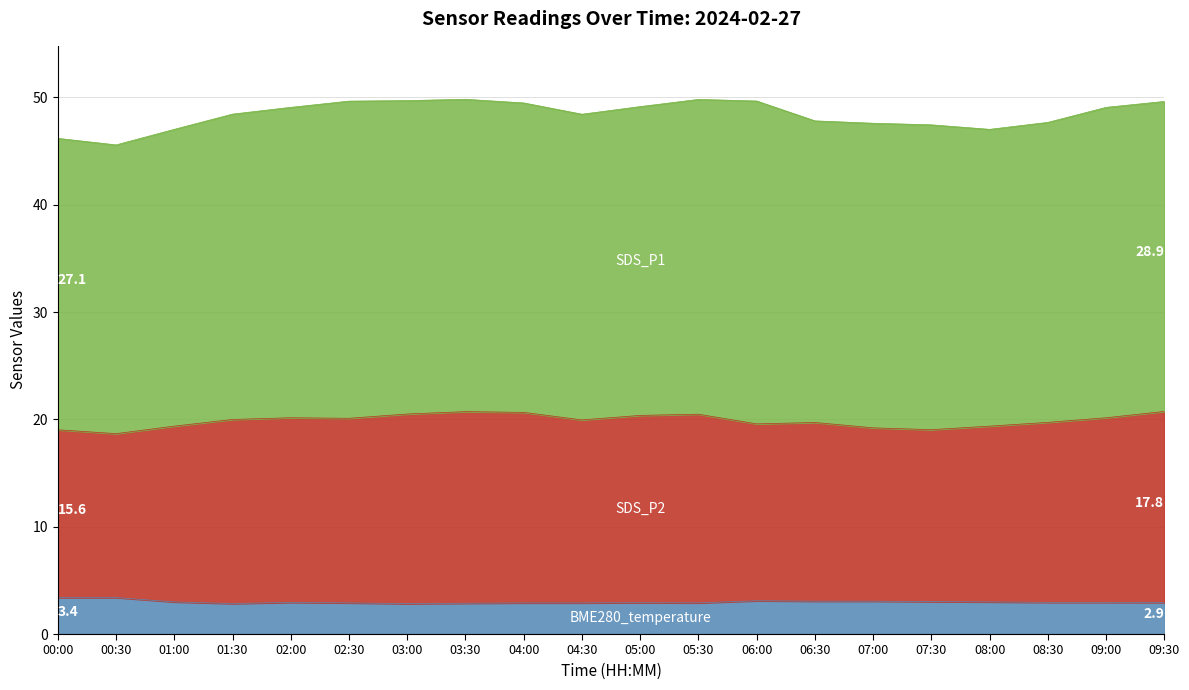

Does the chart have visible grid lines?

Yes